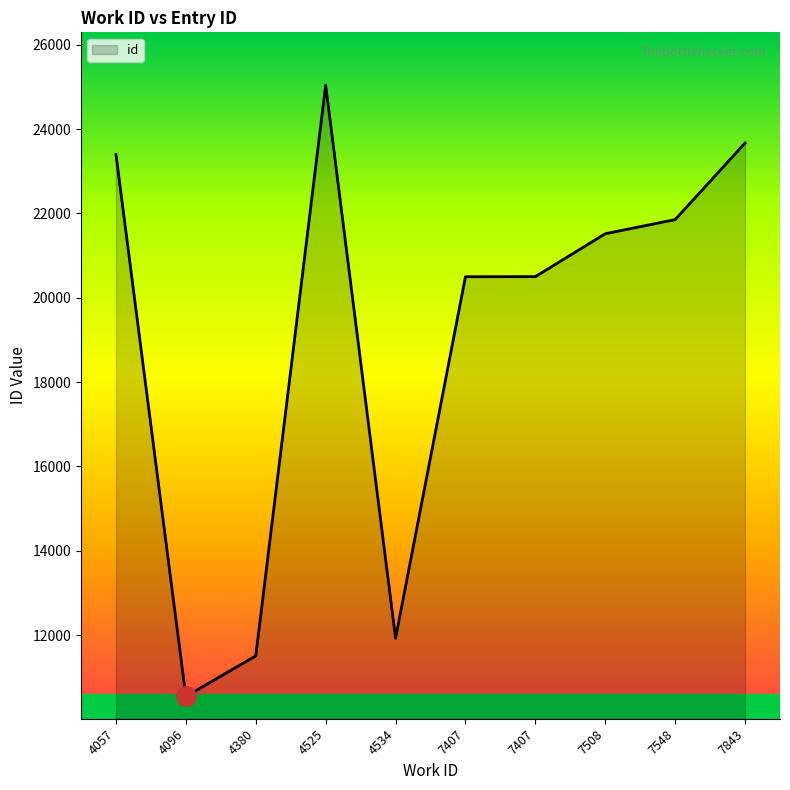

Is it true that the value at 7843 is 33515?

False